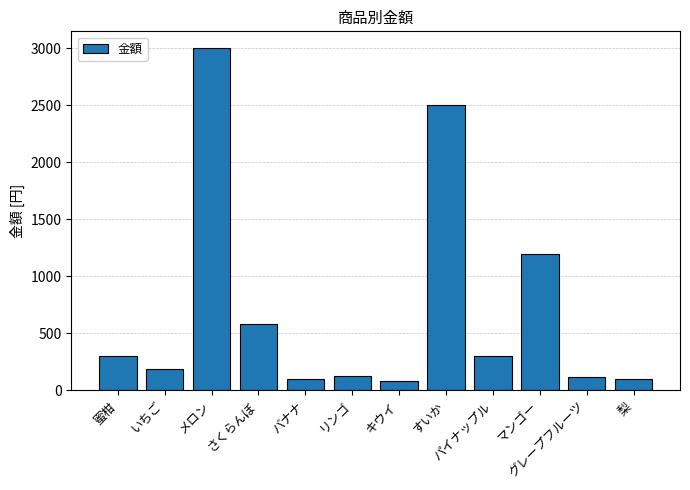

What is the maximum value shown in the chart?

3000